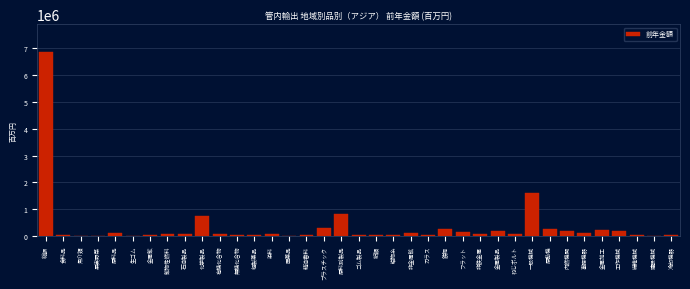

Where is the data nearest to the value 3430429?

一般機械